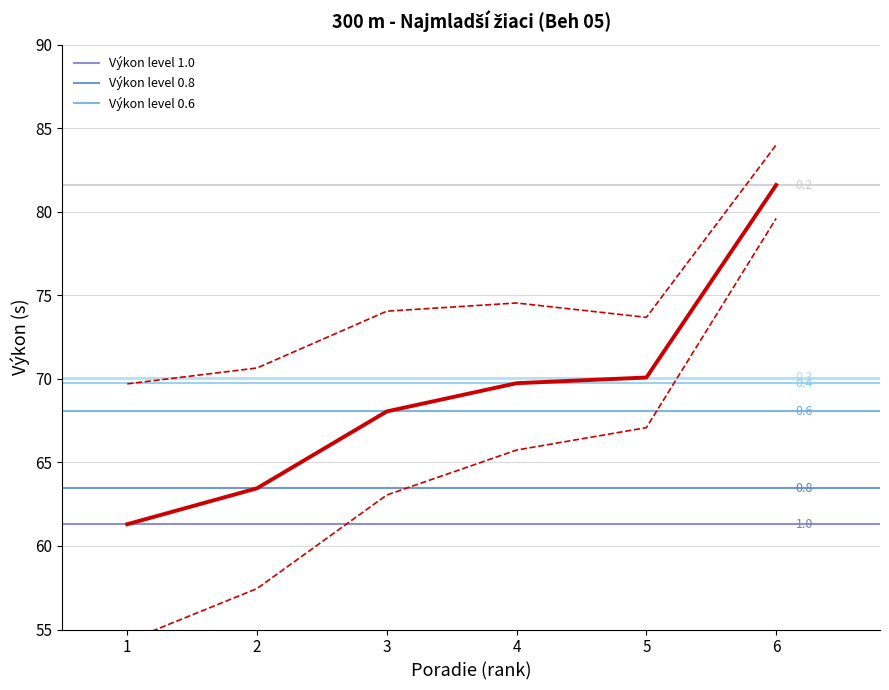

Count the number of values greater than 69.

3